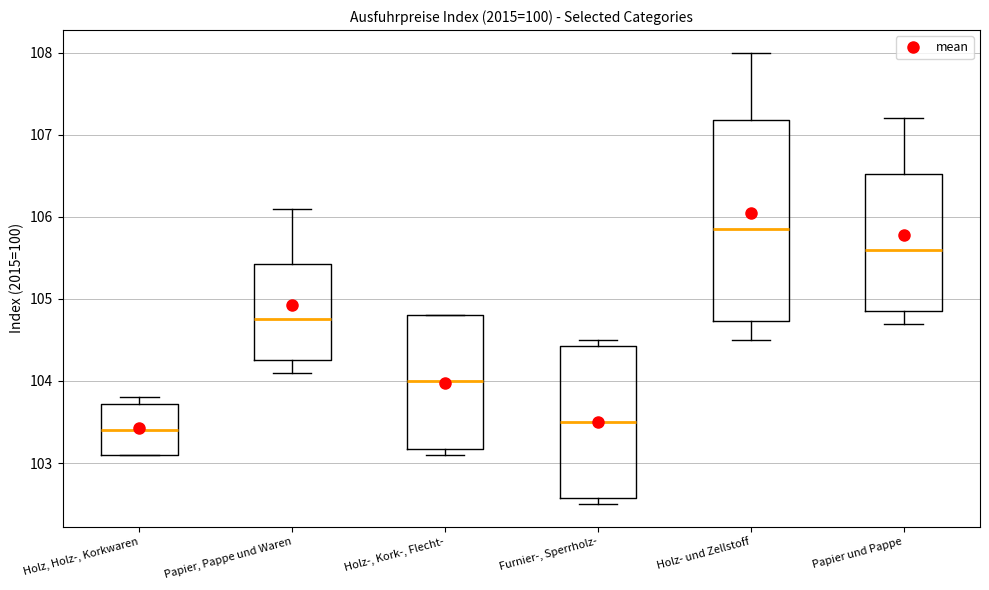

Reading left to right, read every box against the y-axis: the position of its median line, the range the box covers, and the ends of its whiskers. The values are not printed on the chart, so give them approximately, as read against the axis.

Holz, Holz-, Korkwaren: median 103.4, box 103.1 to 103.7, whiskers 103.1 to 103.8
Papier, Pappe und Waren: median 104.8, box 104.3 to 105.4, whiskers 104.1 to 106.1
Holz-, Kork-, Flecht-: median 104.0, box 103.2 to 104.8, whiskers 103.1 to 104.8
Furnier-, Sperrholz-: median 103.5, box 102.6 to 104.4, whiskers 102.5 to 104.5
Holz- und Zellstoff: median 105.9, box 104.7 to 107.2, whiskers 104.5 to 108.0
Papier und Pappe: median 105.6, box 104.9 to 106.5, whiskers 104.7 to 107.2